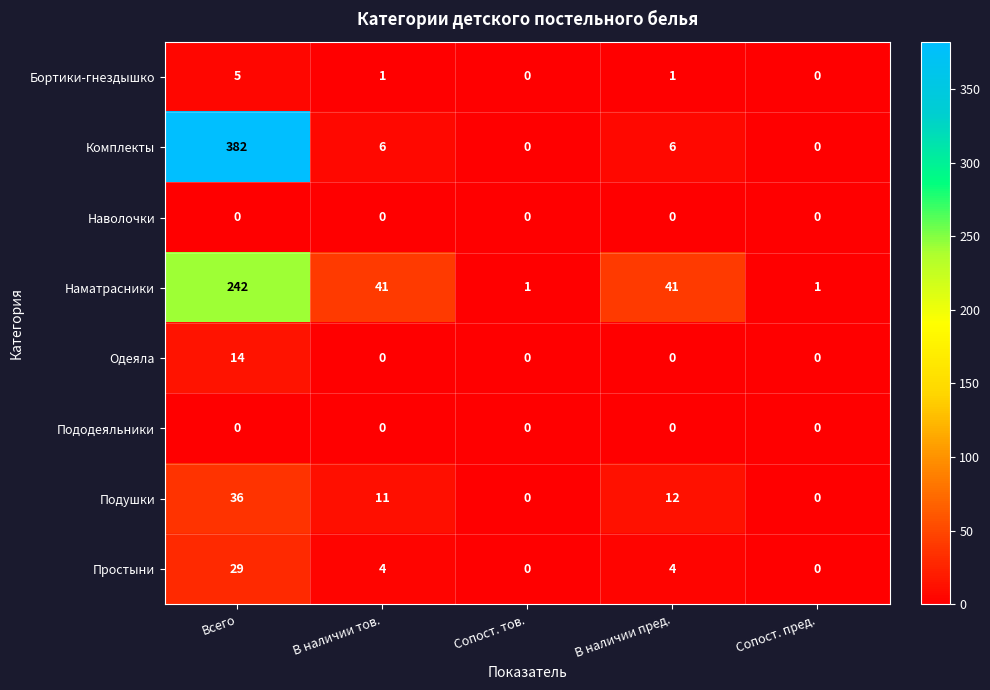

Which label corresponds to the largest value in the chart?

Всего